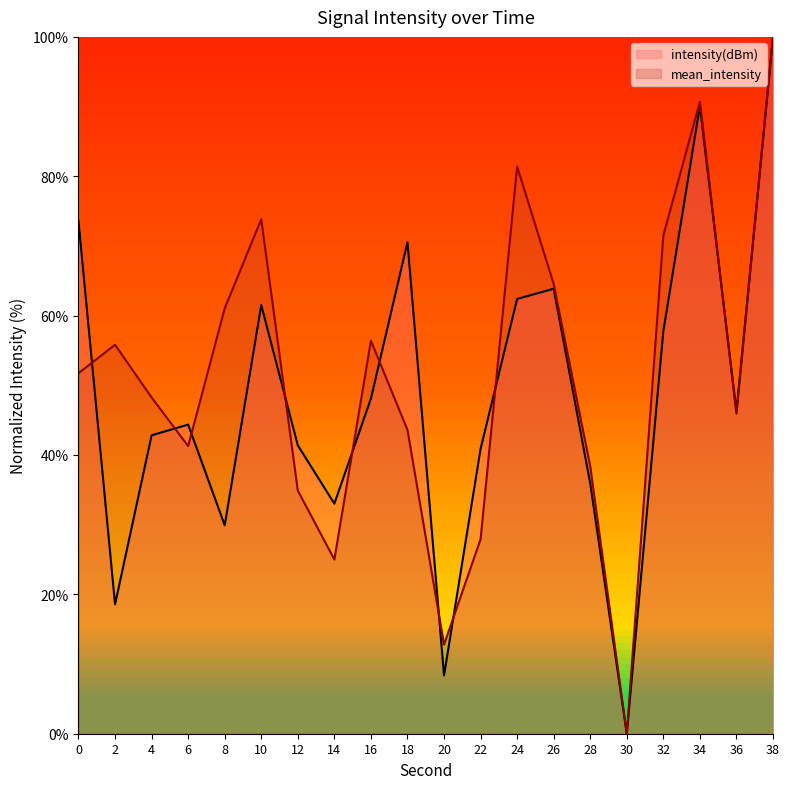

How many interior local peaks does the mean_intensity series have?

5